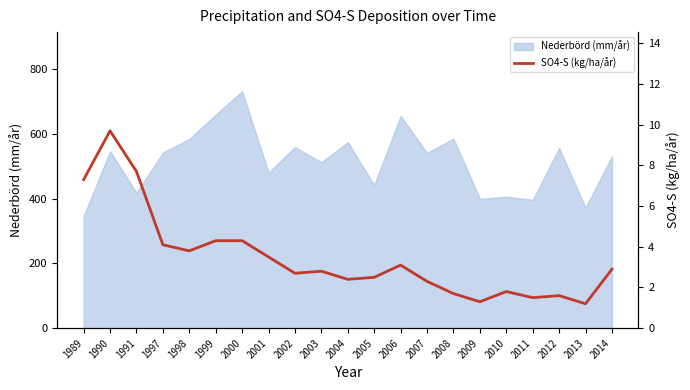

What is the greatest value displayed?

9.7